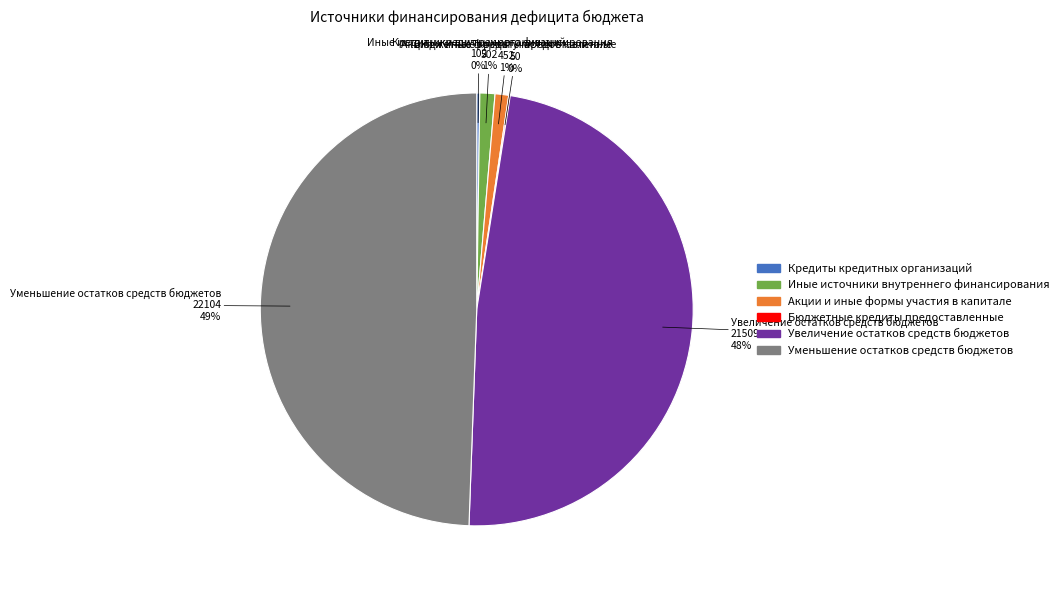

Does any single category account for the majority?

No